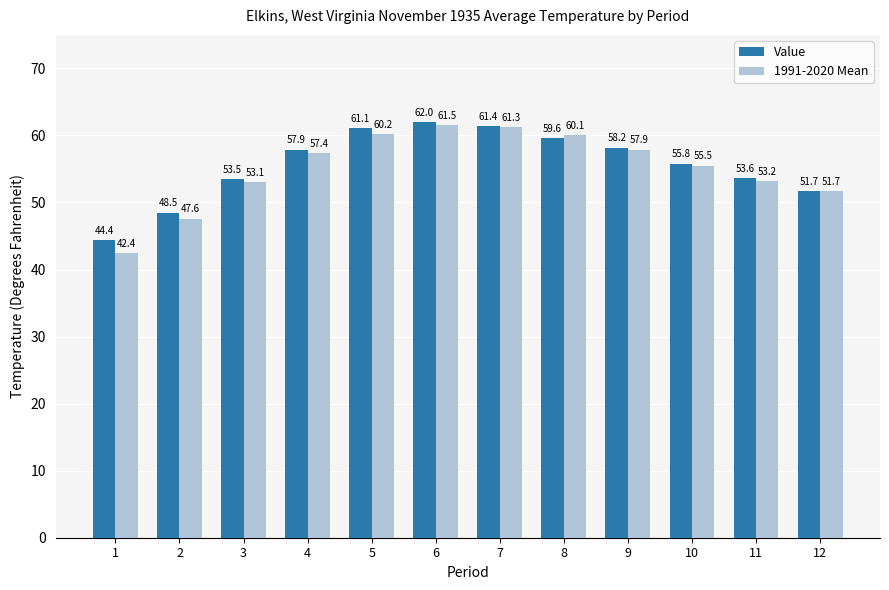

What is the sum of all 1991-2020 Mean values?

661.9